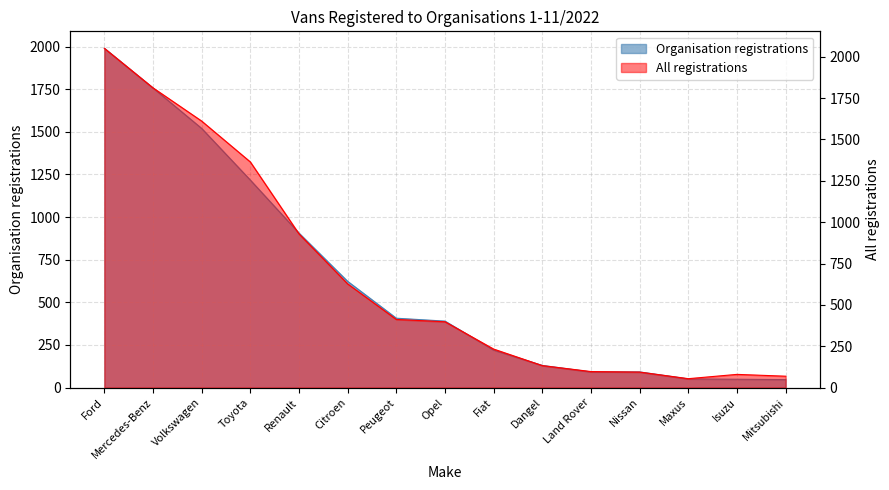

At which label is All closest to 1052?

Renault